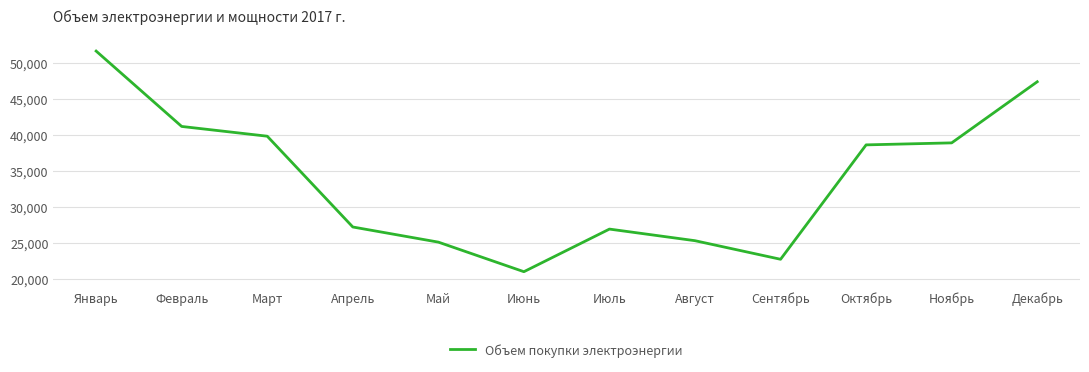

What is the smallest value displayed?

21044.6